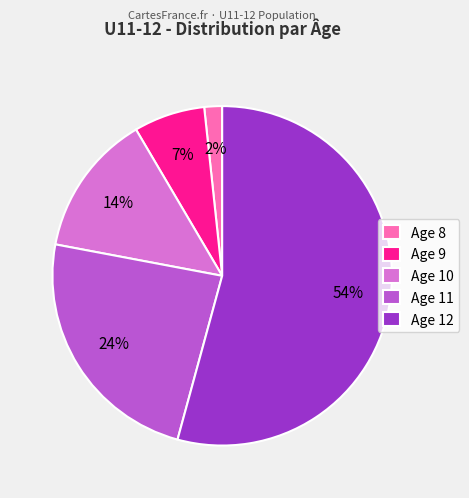

Between Age 11 and Age 9, which is larger?

Age 11